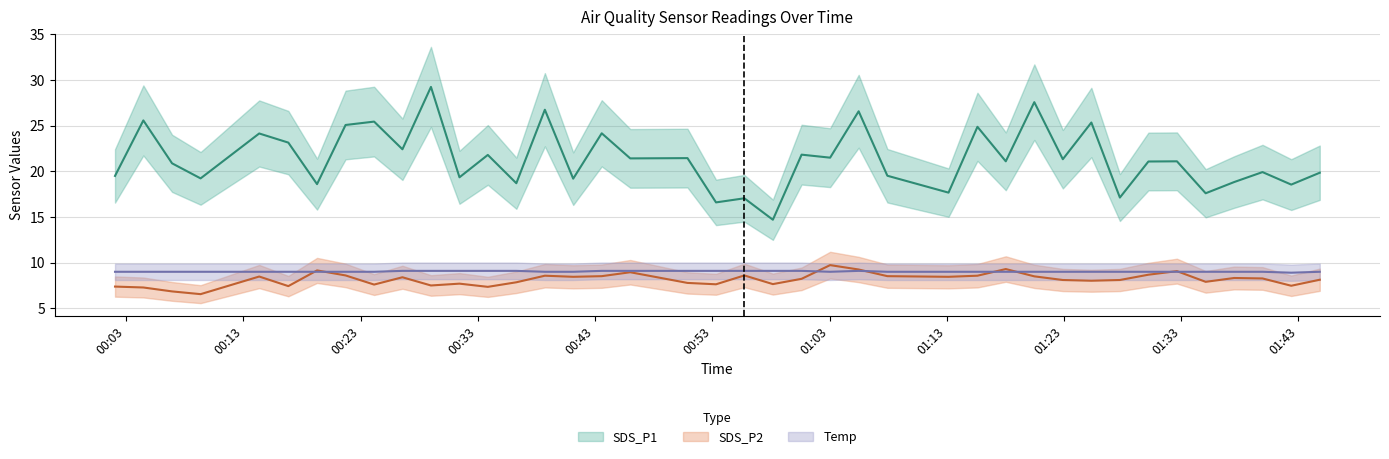

What is the sum of all Temp values?

361.2